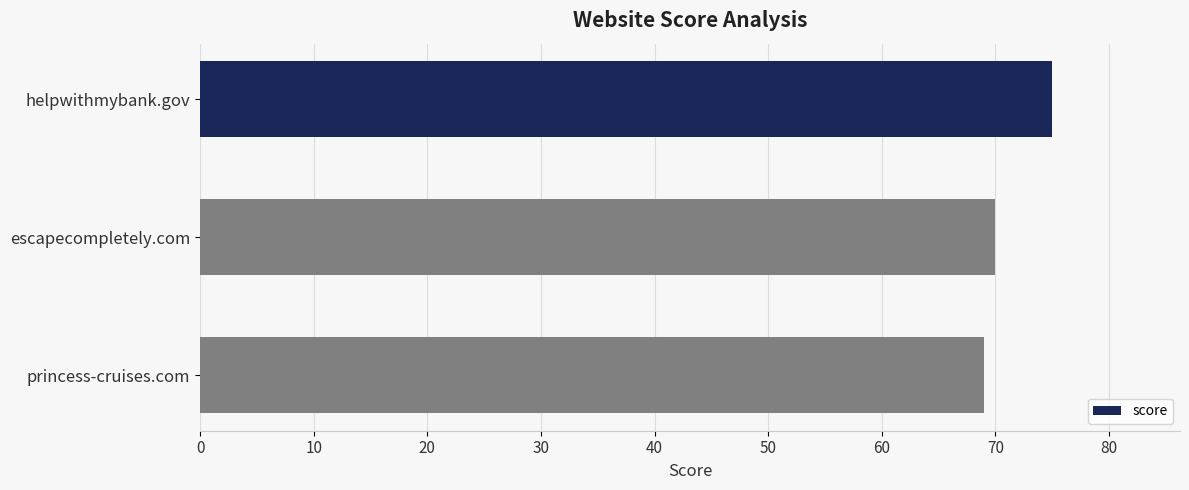

What is the ratio of the value at princess-cruises.com to the value at escapecompletely.com?

1.0